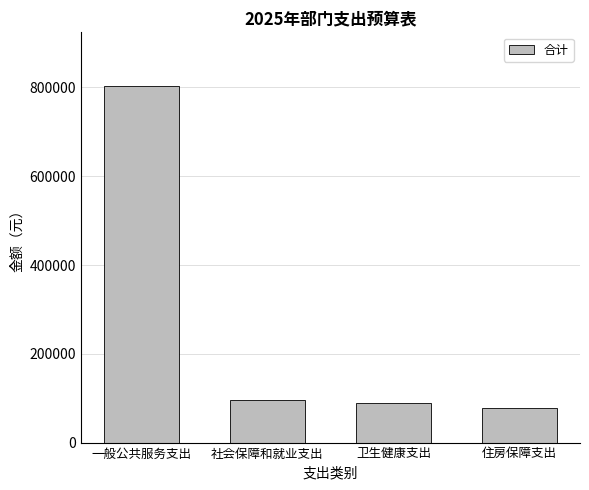

What is the greatest value displayed?

803583.1